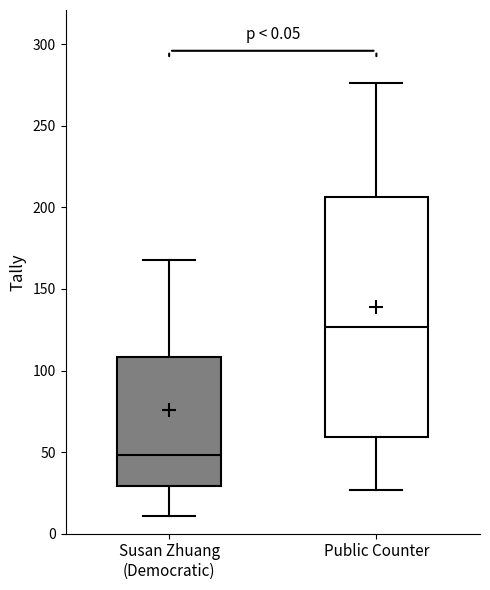

Reading left to right, transcribe this box plot: for each box, give where its median line is, the range the box spans, and where its two whiskers end, as read against the y-axis. The values are not printed on the chart, so give them approximately, as read against the axis.

Susan Zhuang (Democratic): median 50, box 30 to 110, whiskers 10 to 170
Public Counter: median 125, box 60 to 205, whiskers 25 to 275